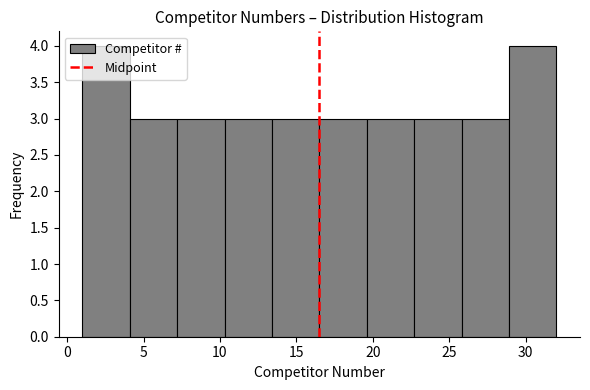

Reading left to right, transcribe this chart: for each bar, give the range it covers on the x-axis and its height. Neither the bar edges nor the heights are printed on the chart, so give them approximately, as read against the axes.

1.0 to 4.1: 4
4.1 to 7.2: 3
7.2 to 10.3: 3
10.3 to 13.4: 3
13.4 to 16.5: 3
16.5 to 19.6: 3
19.6 to 22.7: 3
22.7 to 25.8: 3
25.8 to 28.9: 3
28.9 to 32.0: 4